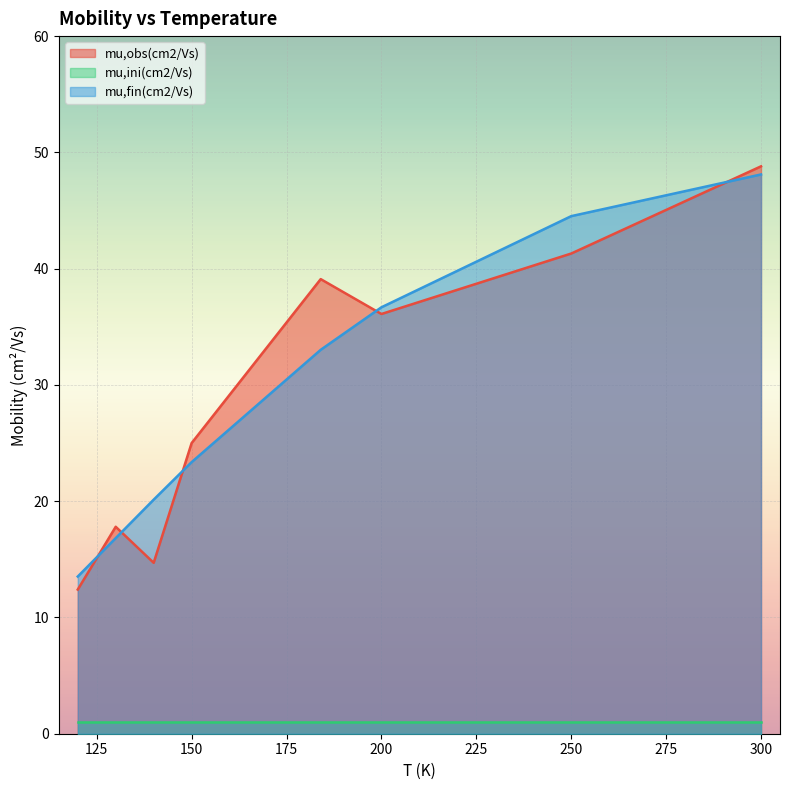

The mu,obs(cm2/Vs) series shows 25.5 at 300. True or false?

False